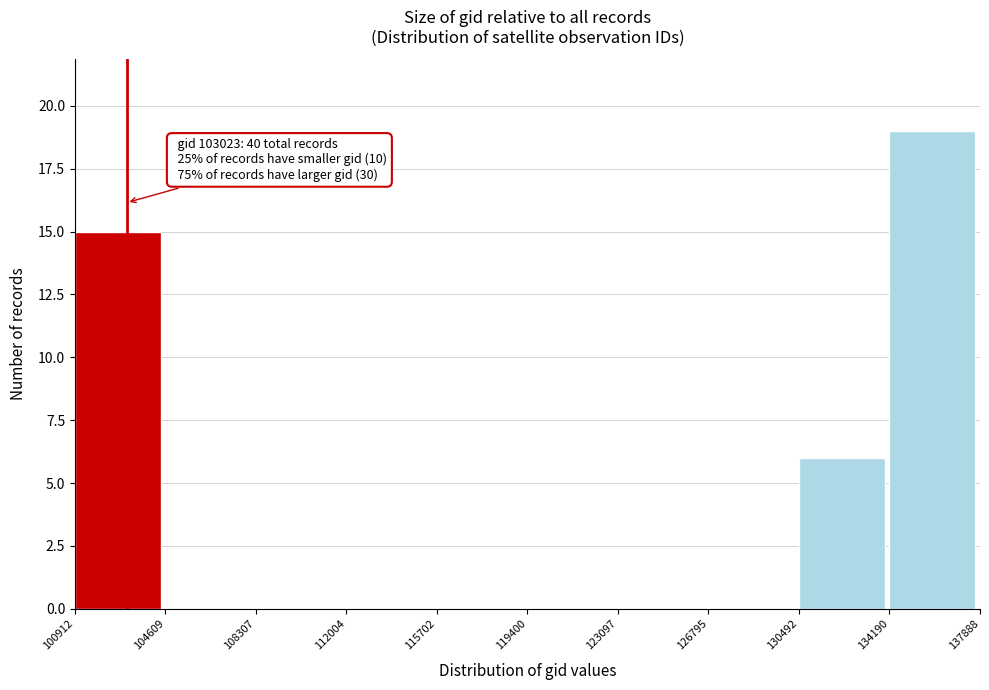

Over which range of the x-axis is the bar tallest?

134190 to 137888